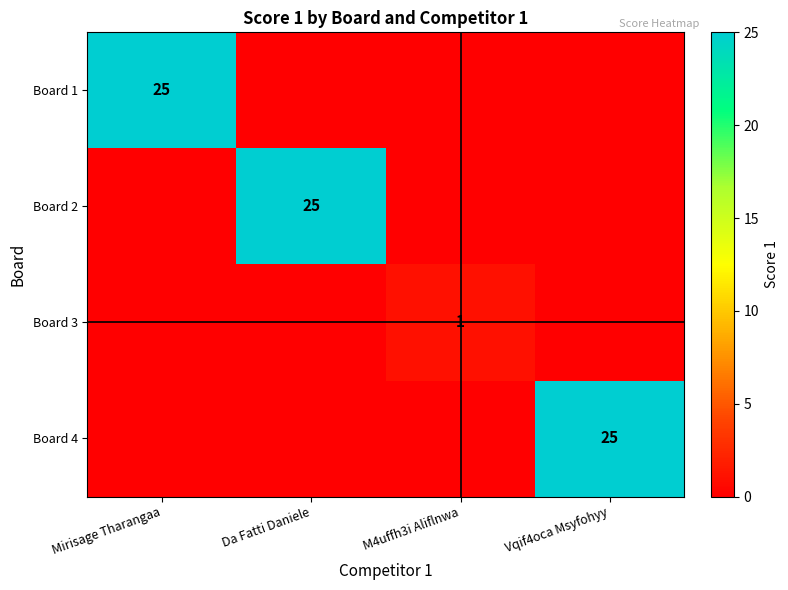

Rank the series by their maximum value, from lowest to highest.

Board 3, Board 1, Board 2, Board 4